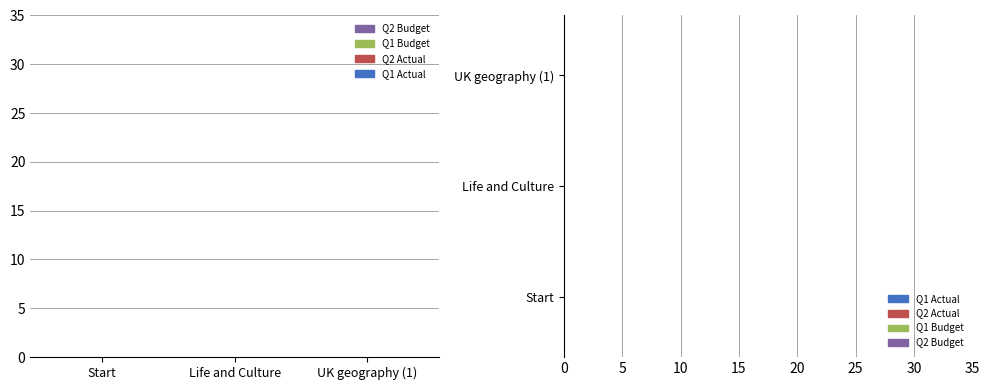

How many bars are there in each group?

4